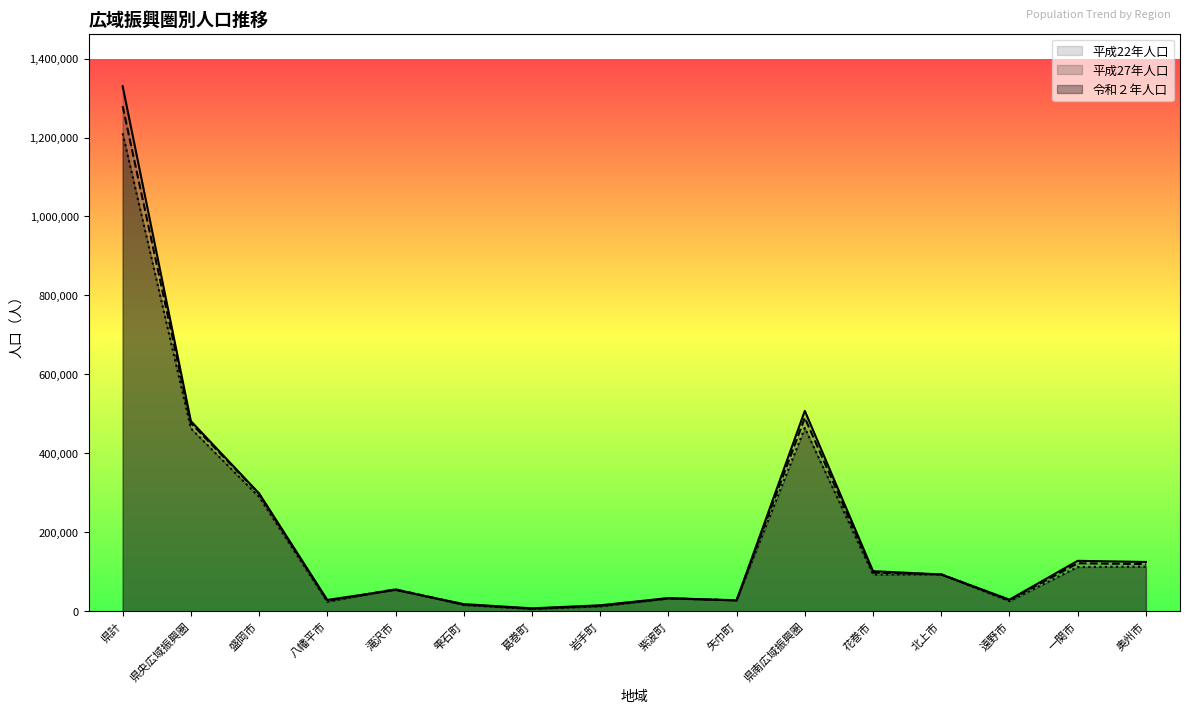

What is the value of the 平成27年人口 point at the 5th from the left?

55463